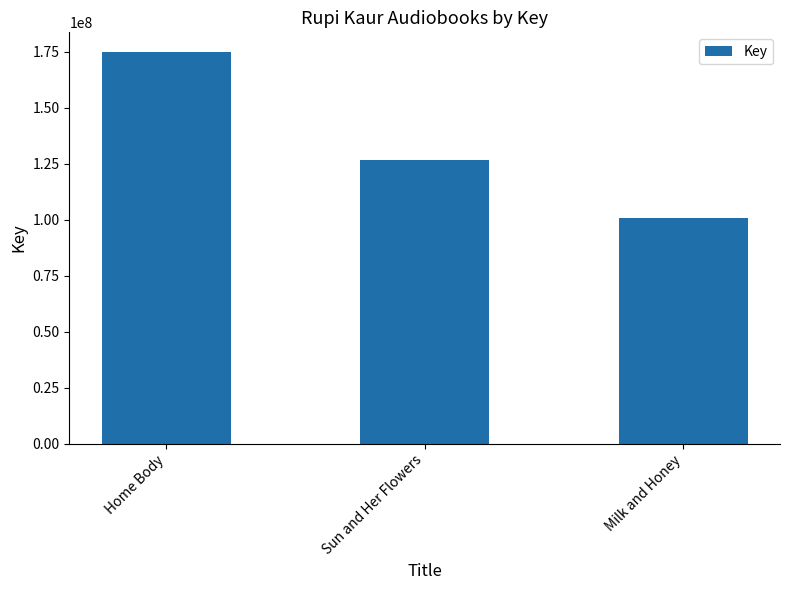

What is the value of the 2nd bar from the left?

126558645